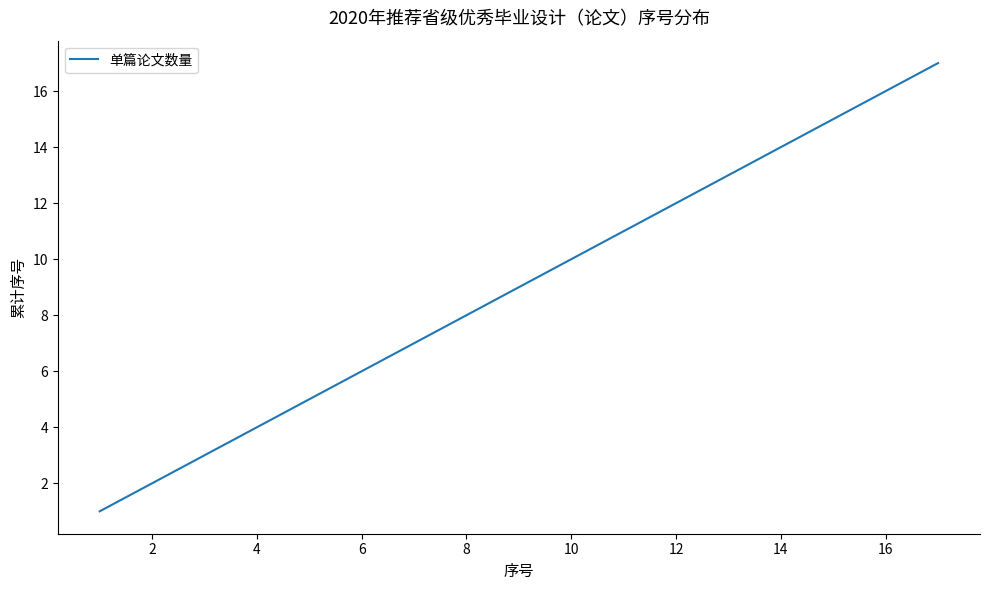

What is the maximum value shown in the chart?

17